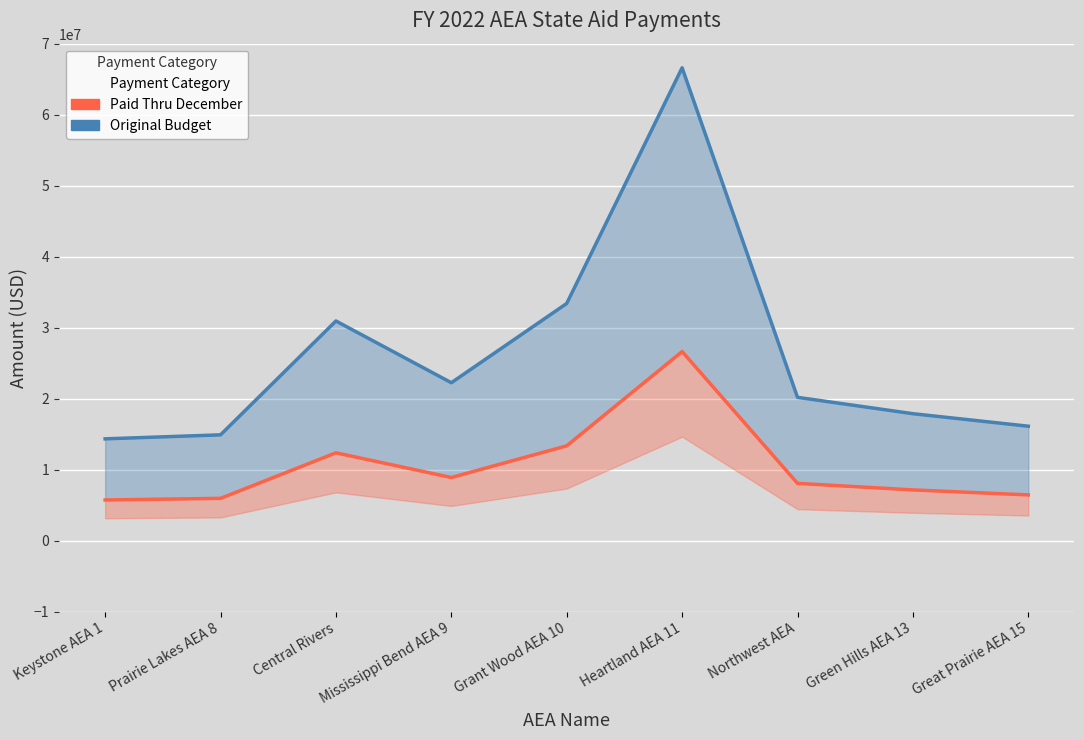

Reading left to right, what are all the values shown in this chart?

Original Budget: Keystone AEA 1=14346220	Prairie Lakes AEA 8=14910274	Central Rivers=30946362	Mississippi Bend AEA 9=22250680	Grant Wood AEA 10=33412240	Heartland AEA 11=66600573	Northwest AEA=20192105	Green Hills AEA 13=17888803	Great Prairie AEA 15=16126459
Paid Thru December: Keystone AEA 1=5738488	Prairie Lakes AEA 8=5964112	Central Rivers=12378560	Mississippi Bend AEA 9=8900280	Grant Wood AEA 10=13364896	Heartland AEA 11=26640232	Northwest AEA=8076848	Green Hills AEA 13=7155544	Great Prairie AEA 15=6450584